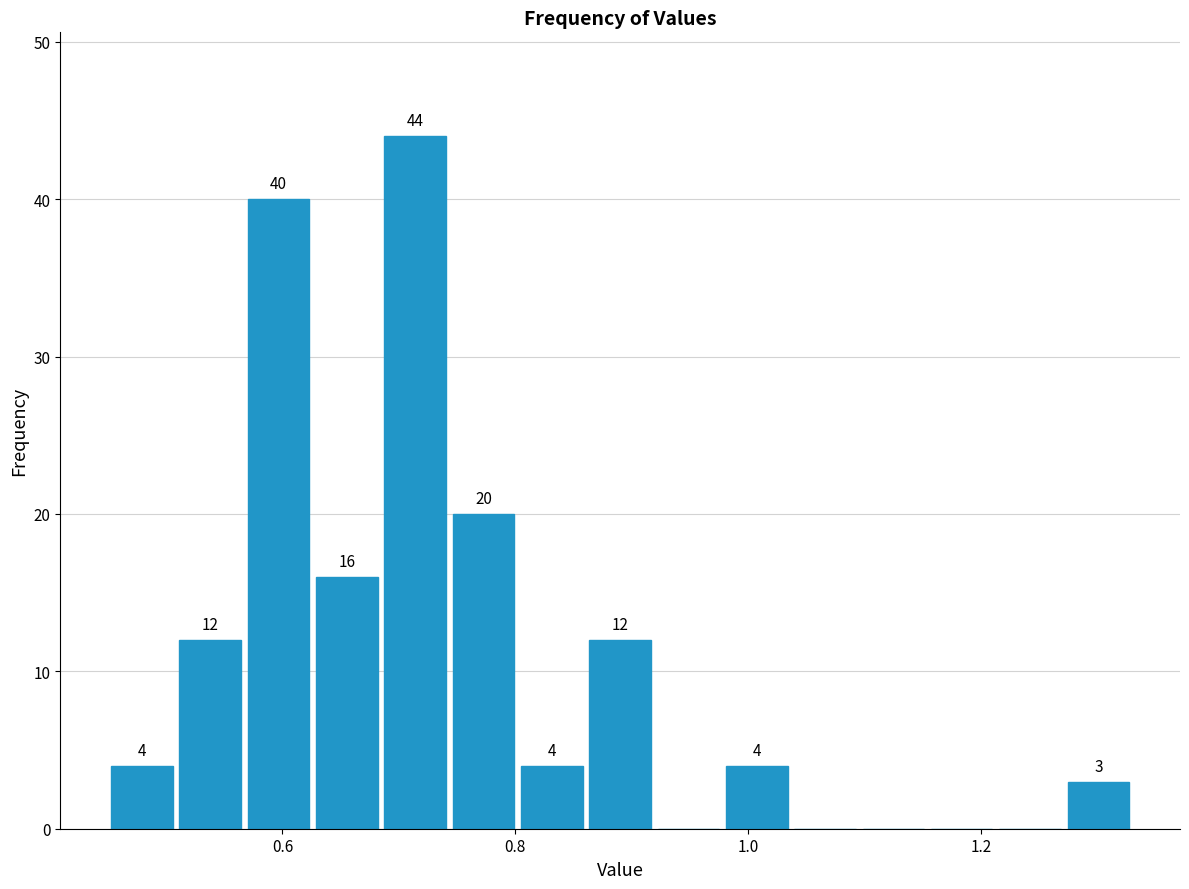

Around what value on the x-axis is the tallest bar? Give the approximate position of its centre, as read against the axis.

0.72